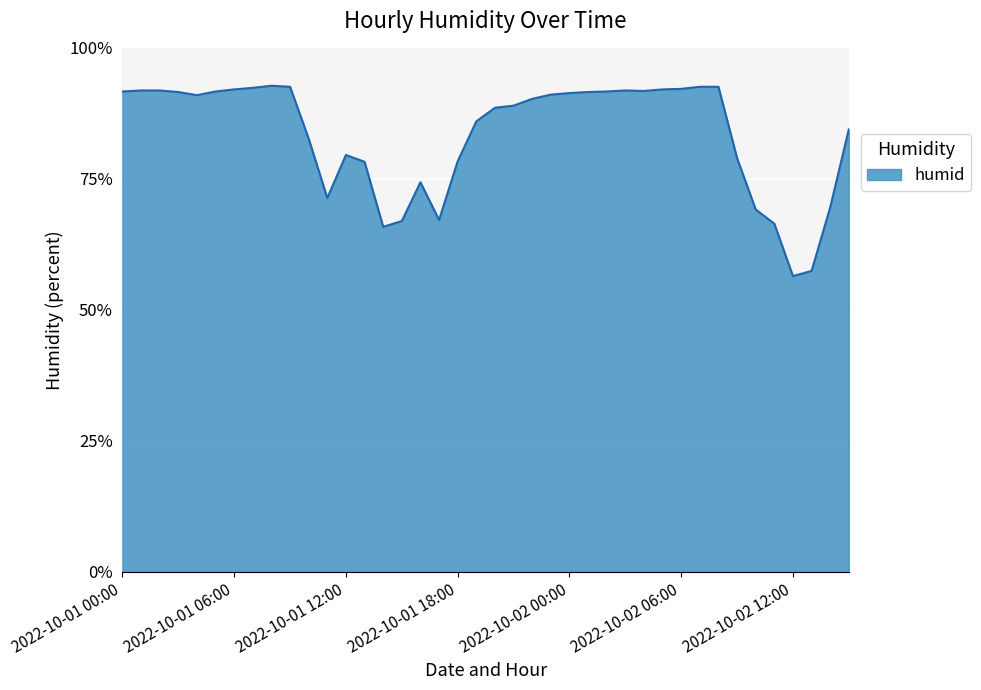

What is the maximum value shown in the chart?

92.7